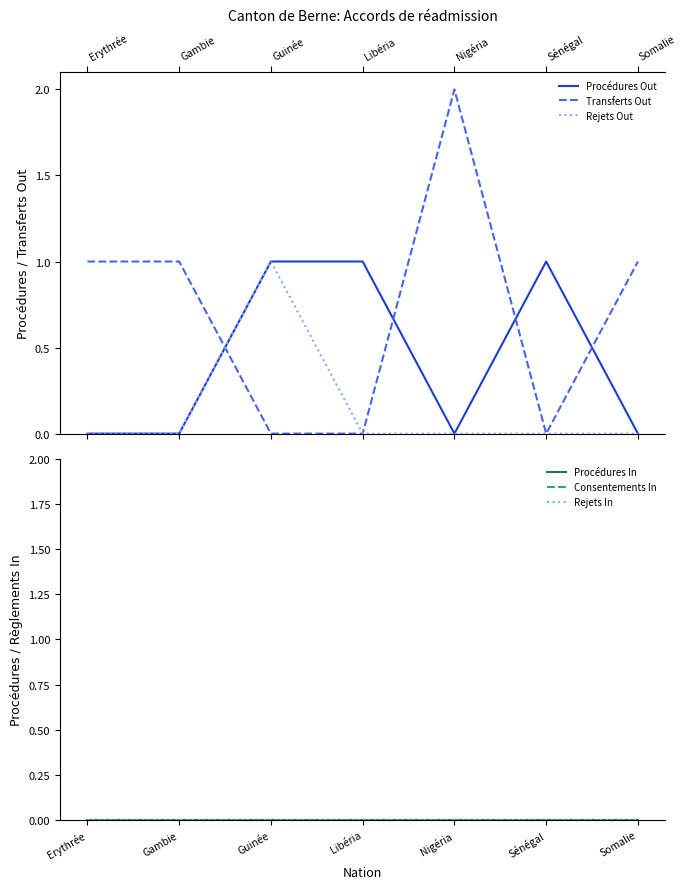

What position from the left is Somalie?

7